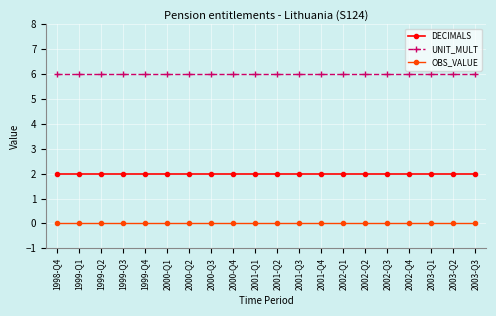

What position from the right is 1999-Q4?

16